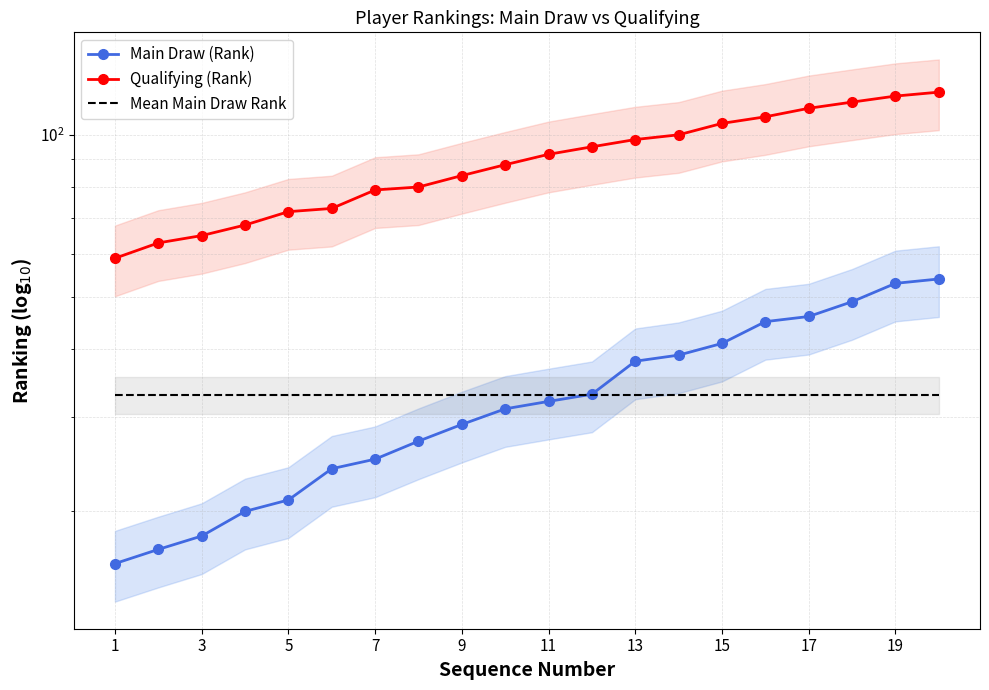

The value of Qualifying (Rank) at 19 is 179.7. True or false?

False